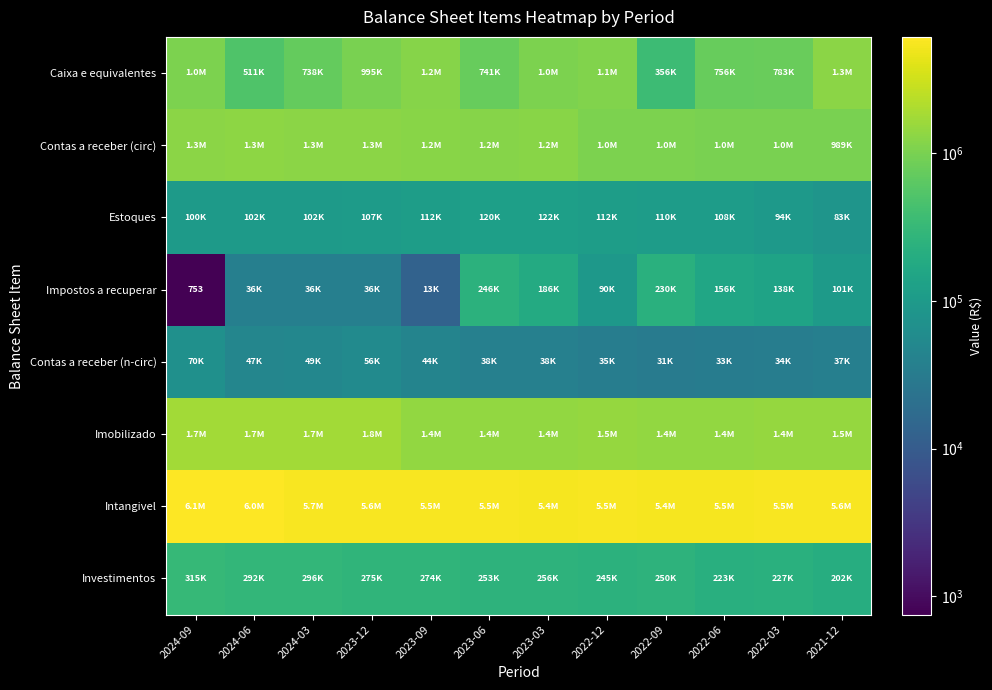

Between 2023-06 and 2022-06, which series saw the biggest shift?

Contas a receber (circ)